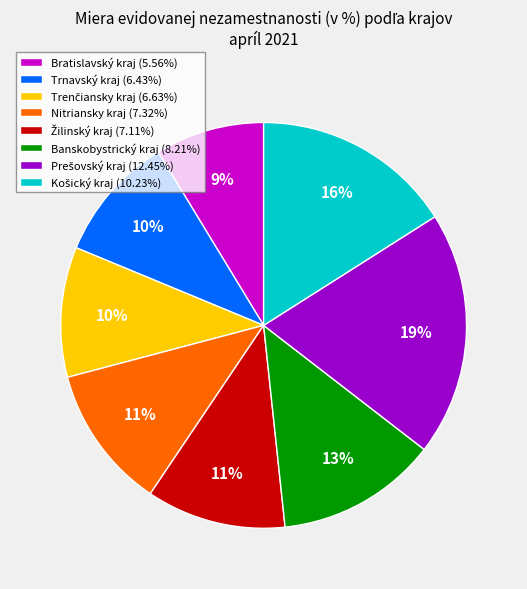

To the nearest percent, what is the average slice percentage?

12%